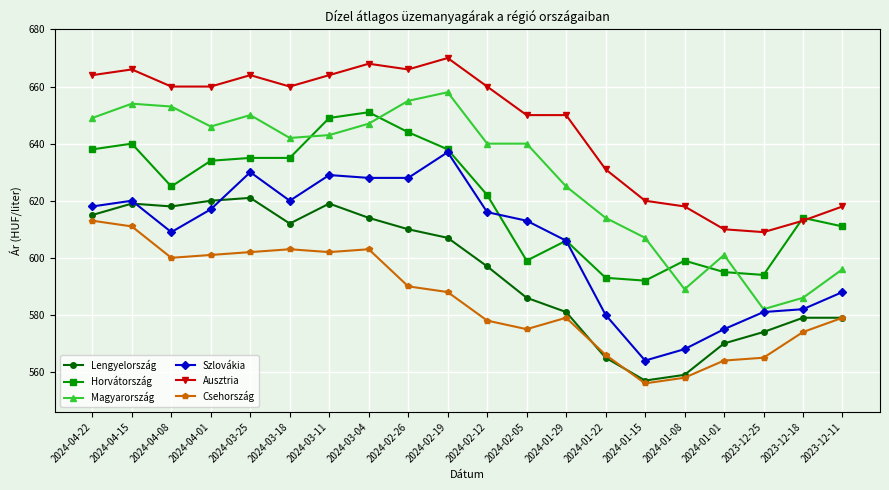

Rank the series at 2024-03-11 from highest to lowest value.

Ausztria, Horvátország, Magyarország, Szlovákia, Lengyelország, Csehország